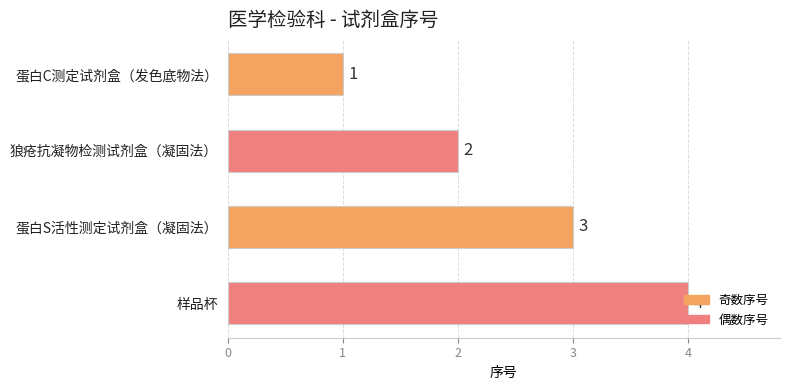

What is the smallest value displayed?

1